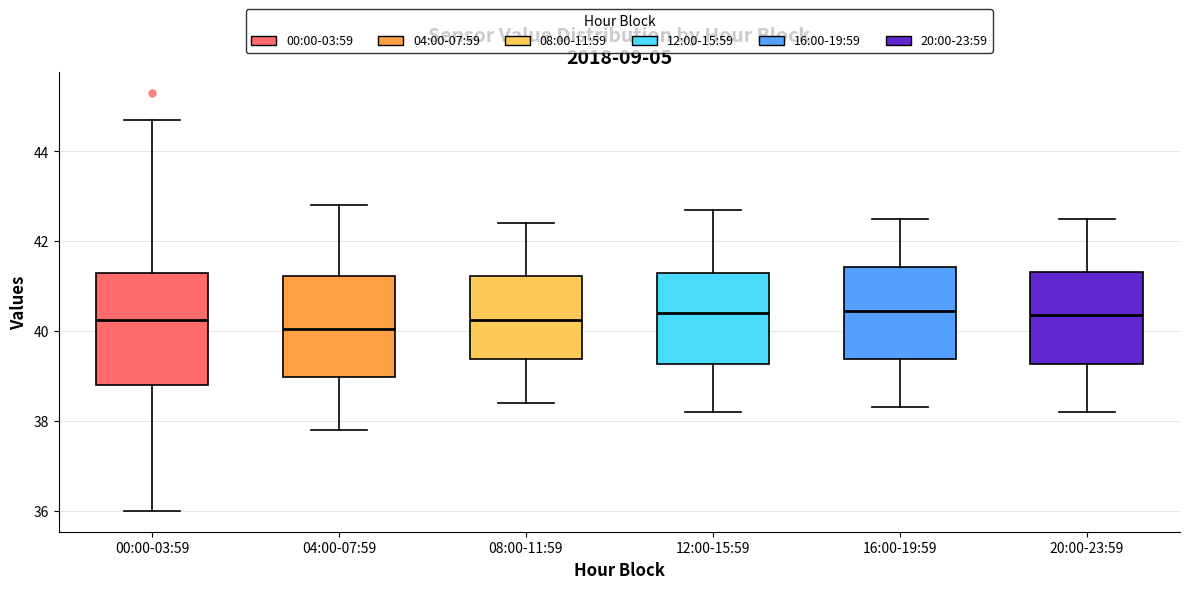

Reading left to right, transcribe this box plot: for each box, give where its median line is, the range the box spans, and where its two whiskers end, as read against the y-axis. The values are not printed on the chart, so give them approximately, as read against the axis.

00:00-03:59: median 40.2, box 38.8 to 41.4, whiskers 36.0 to 44.8
04:00-07:59: median 40.0, box 39.0 to 41.2, whiskers 37.8 to 42.8
08:00-11:59: median 40.2, box 39.4 to 41.2, whiskers 38.4 to 42.4
12:00-15:59: median 40.4, box 39.2 to 41.4, whiskers 38.2 to 42.8
16:00-19:59: median 40.4, box 39.4 to 41.4, whiskers 38.4 to 42.6
20:00-23:59: median 40.4, box 39.2 to 41.4, whiskers 38.2 to 42.6